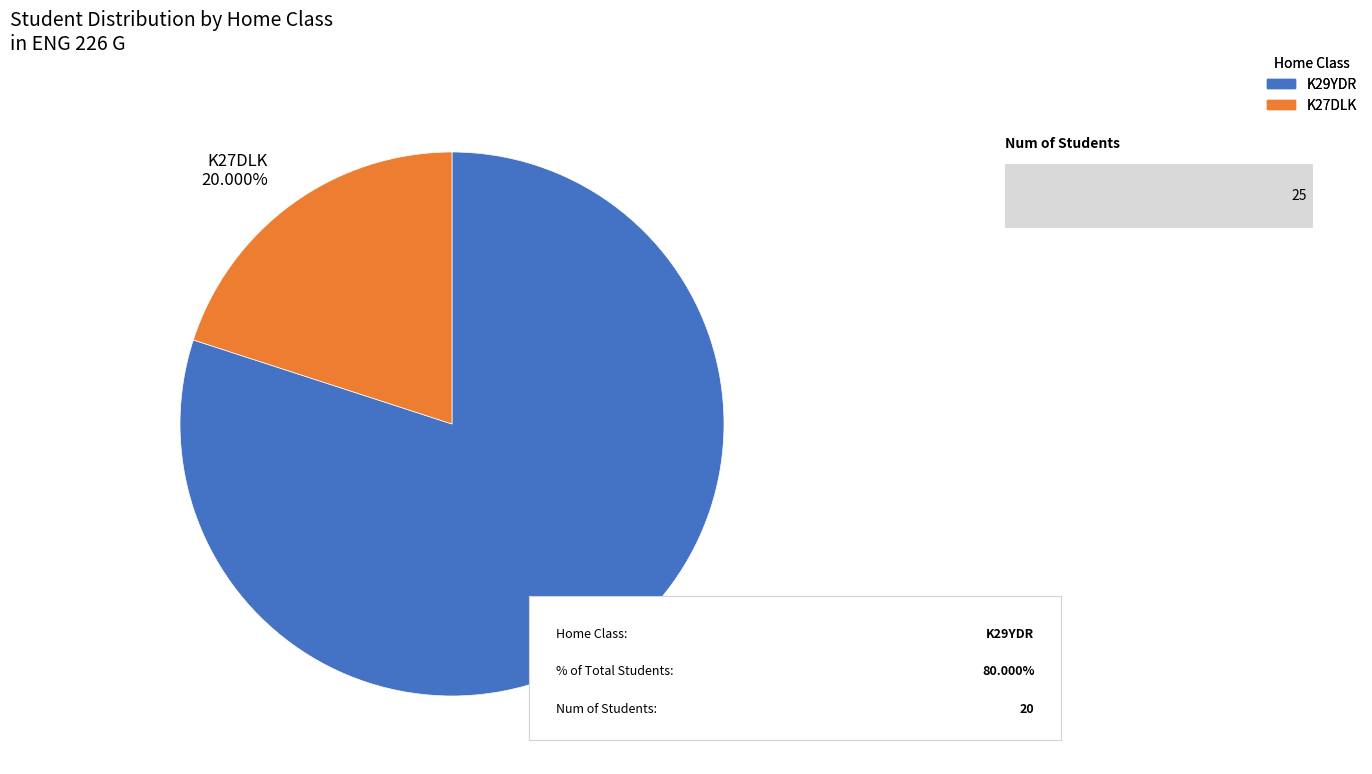

Between K29YDR and K27DLK, which is larger?

K29YDR